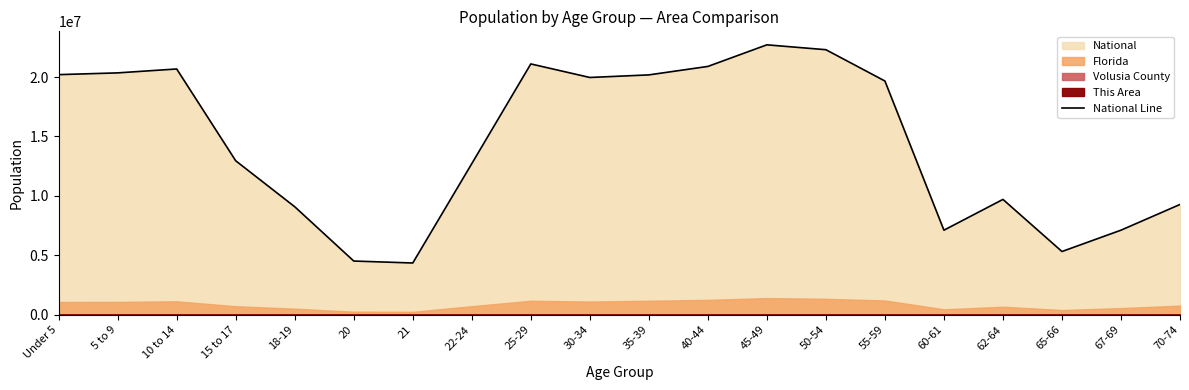

How many values exceed 19664805?

9